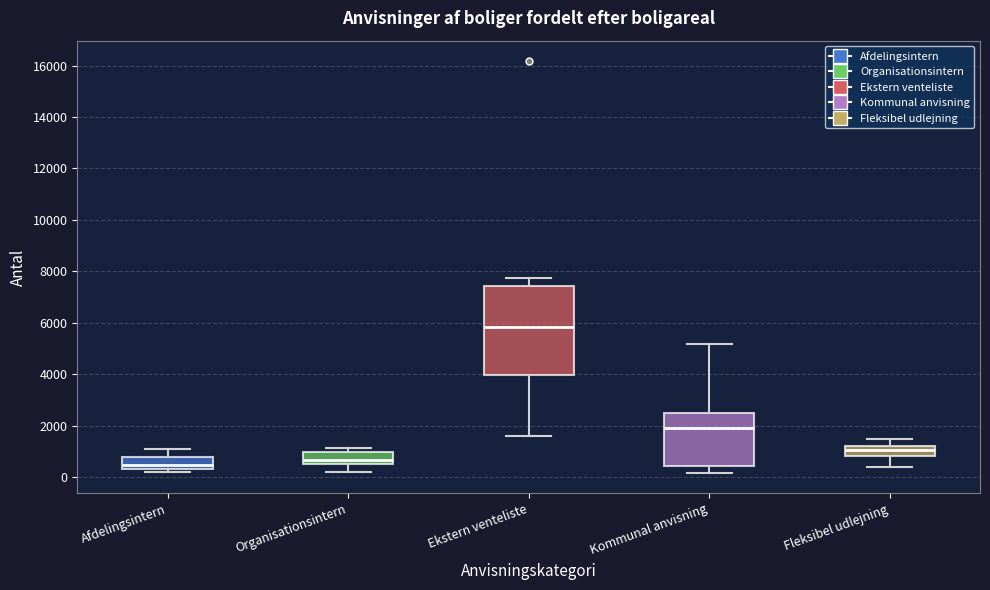

Where is the upper edge of the box for Afdelingsintern on the y-axis? The values are not printed on the chart, so give them approximately, as read against the axis.

800